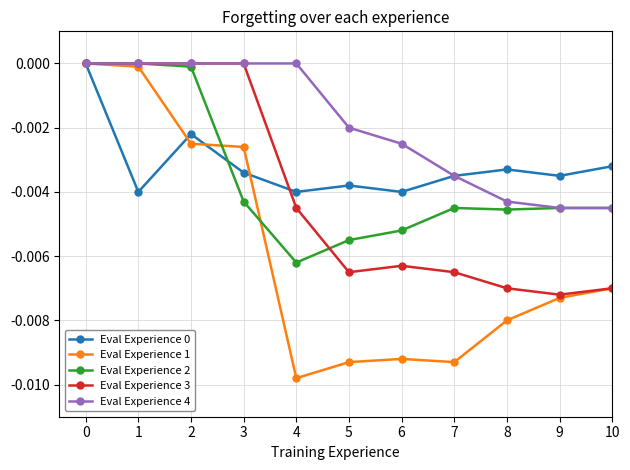

The Eval Experience 3 series shows 0.0 at 3. True or false?

True